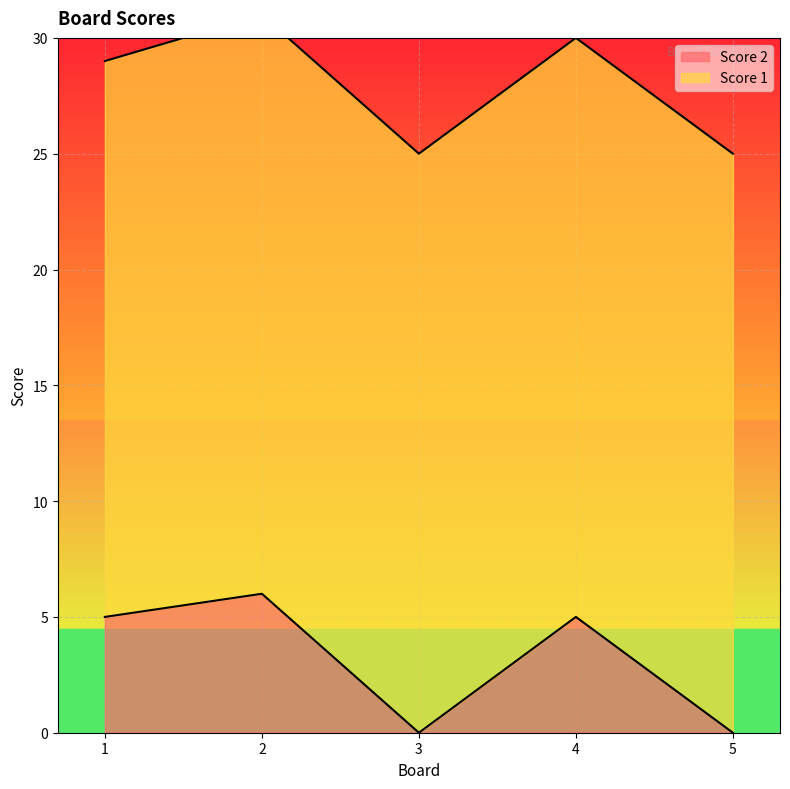

At which label does the data first exceed 5?

2